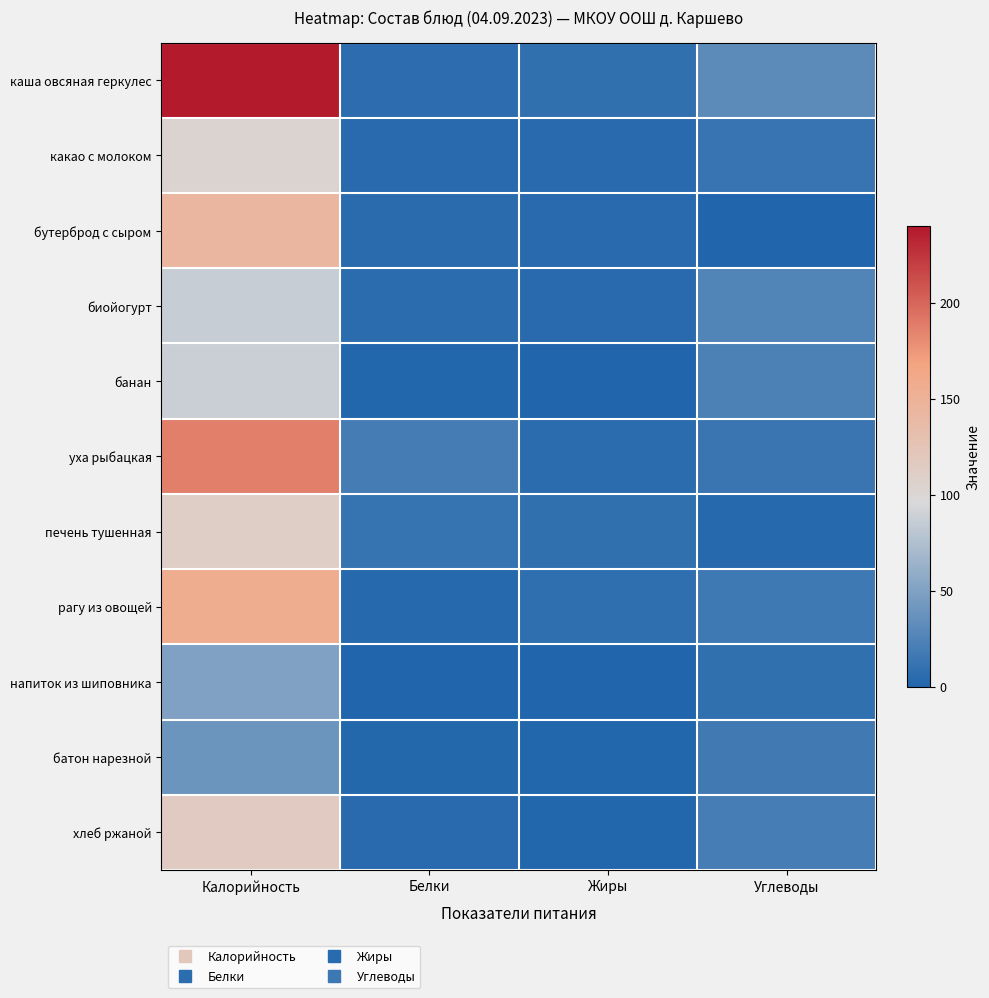

How many categories are shown in the chart?

4